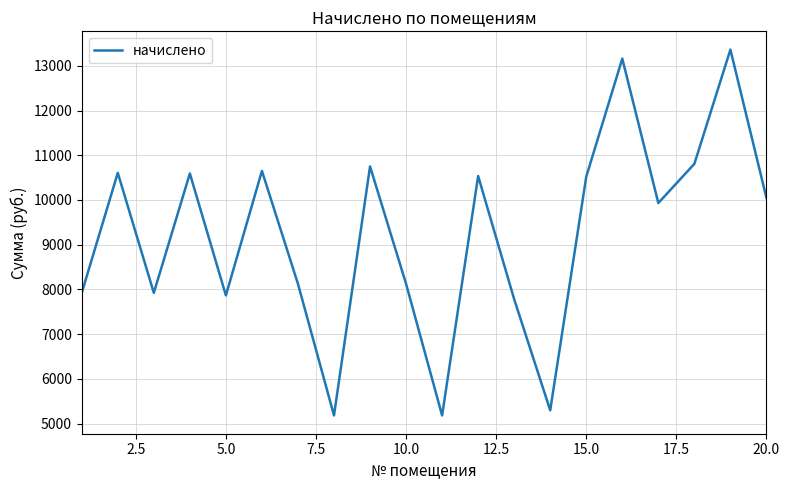

What is the minimum value shown in the chart?

5181.1